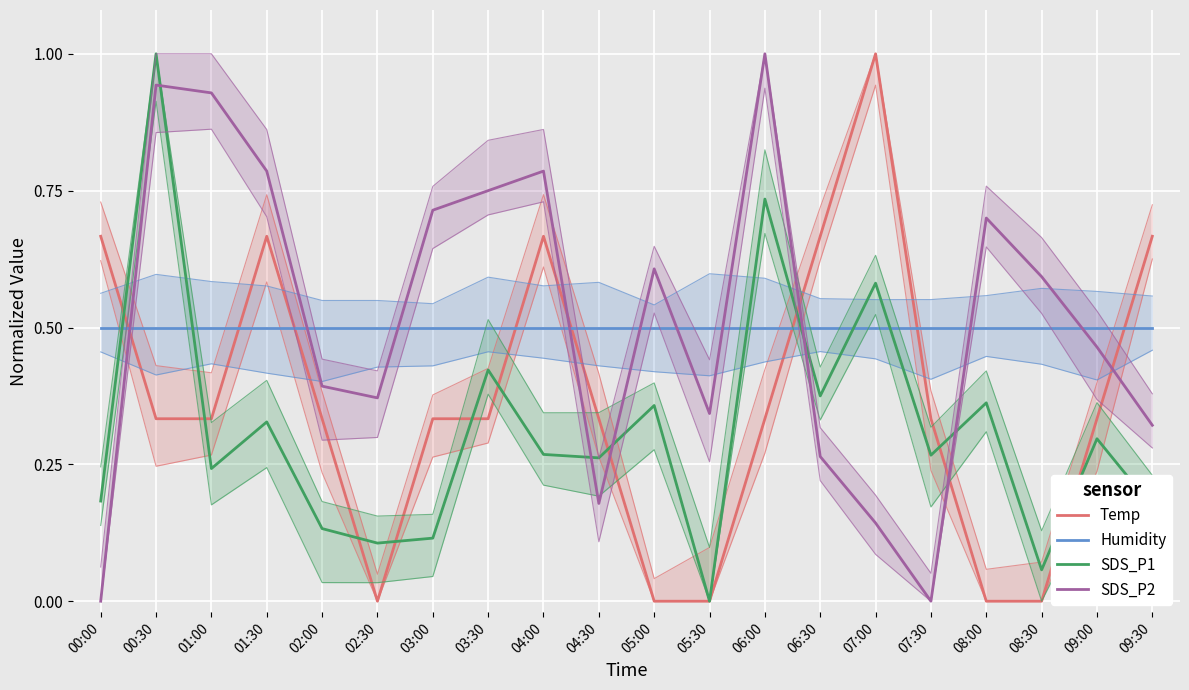

What is the value of the Humidity point at the 8th from the left?

0.5